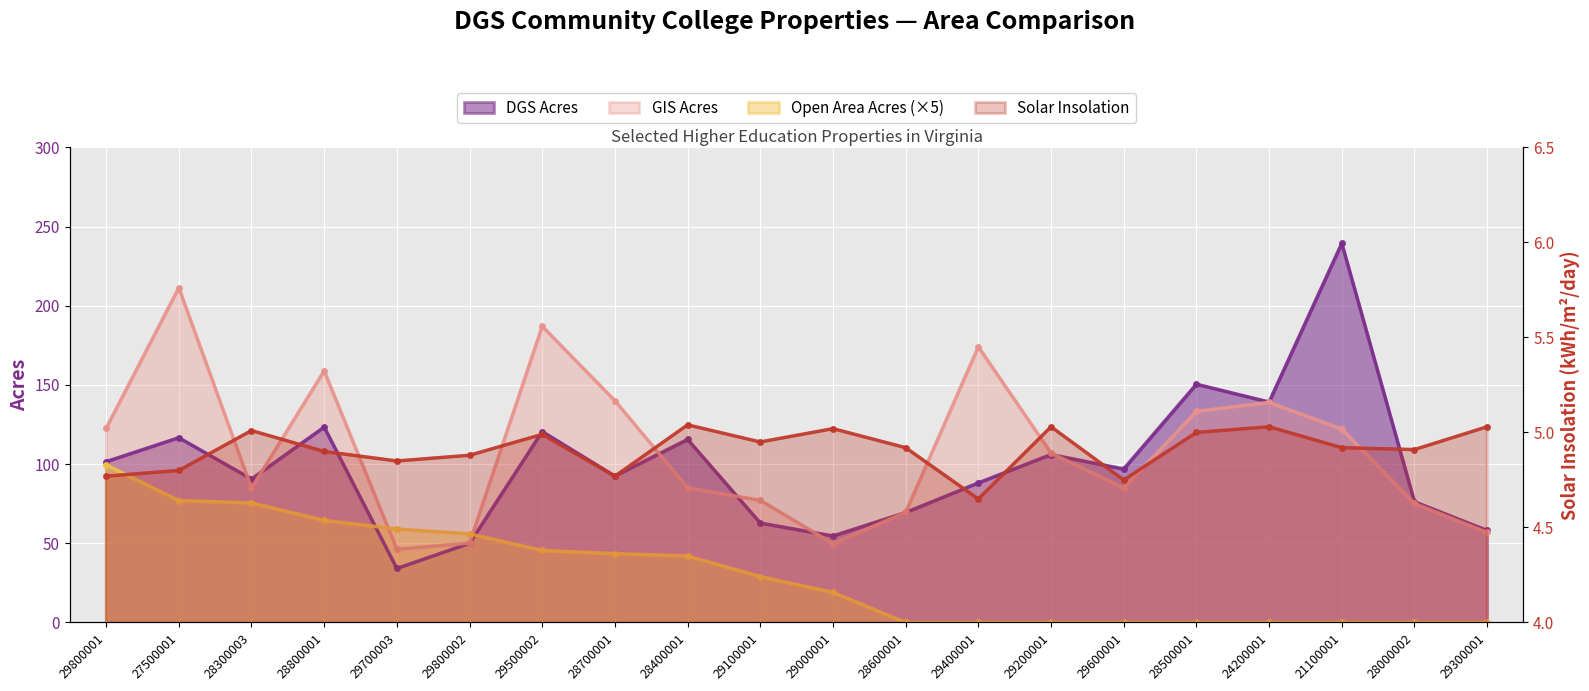

How many distinct data groups are displayed?

4